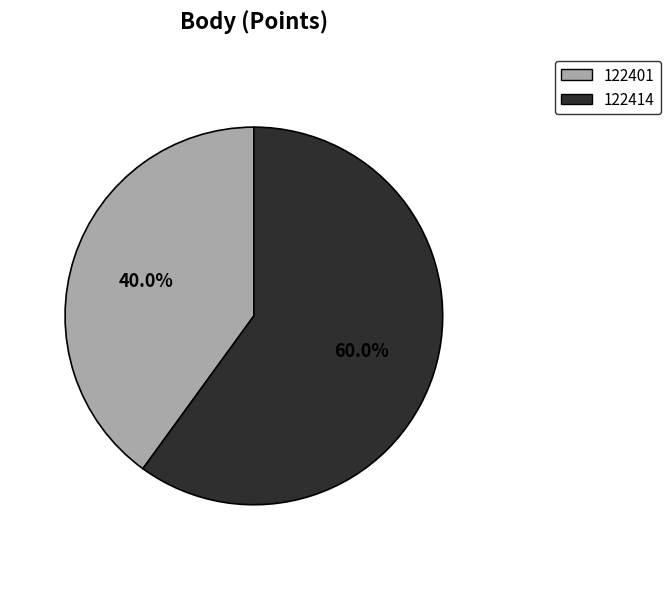

Which slice is the largest?

122414